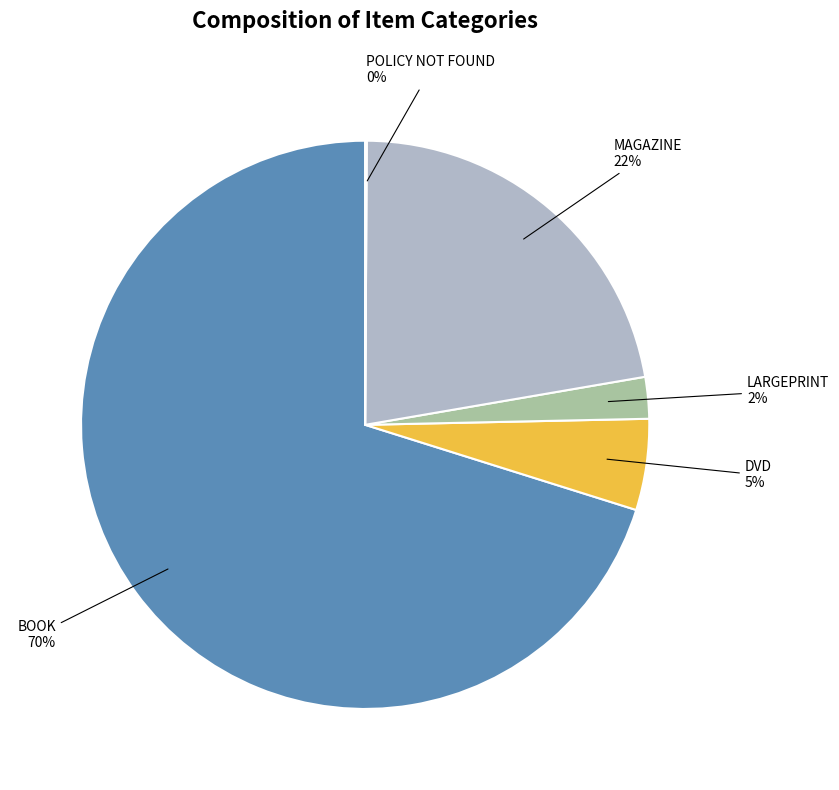

To the nearest percent, what is the average slice percentage?

20%